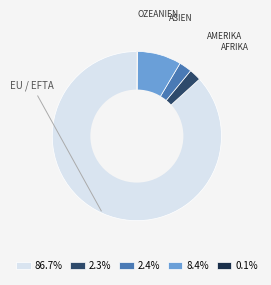

Is there any slice that represents more than half of the pie?

Yes